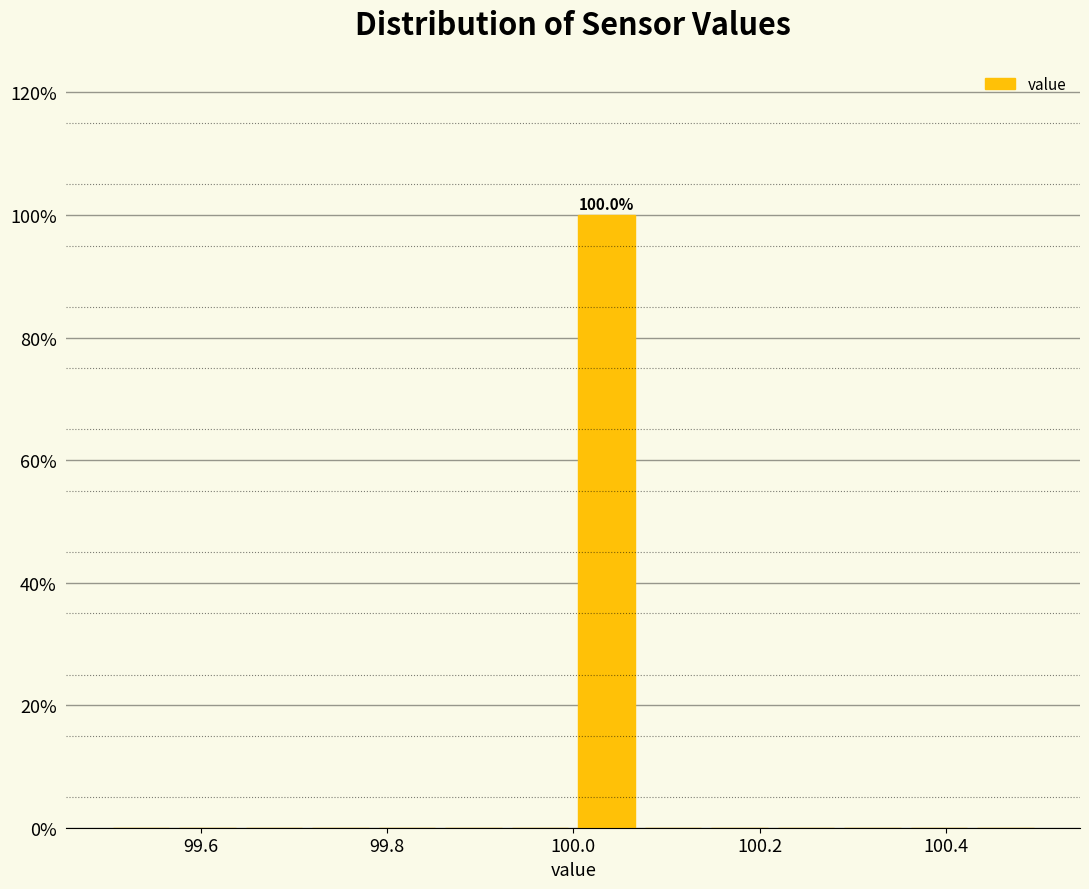

Around what value on the x-axis is the tallest bar? Give the approximate position of its centre, as read against the axis.

100.04